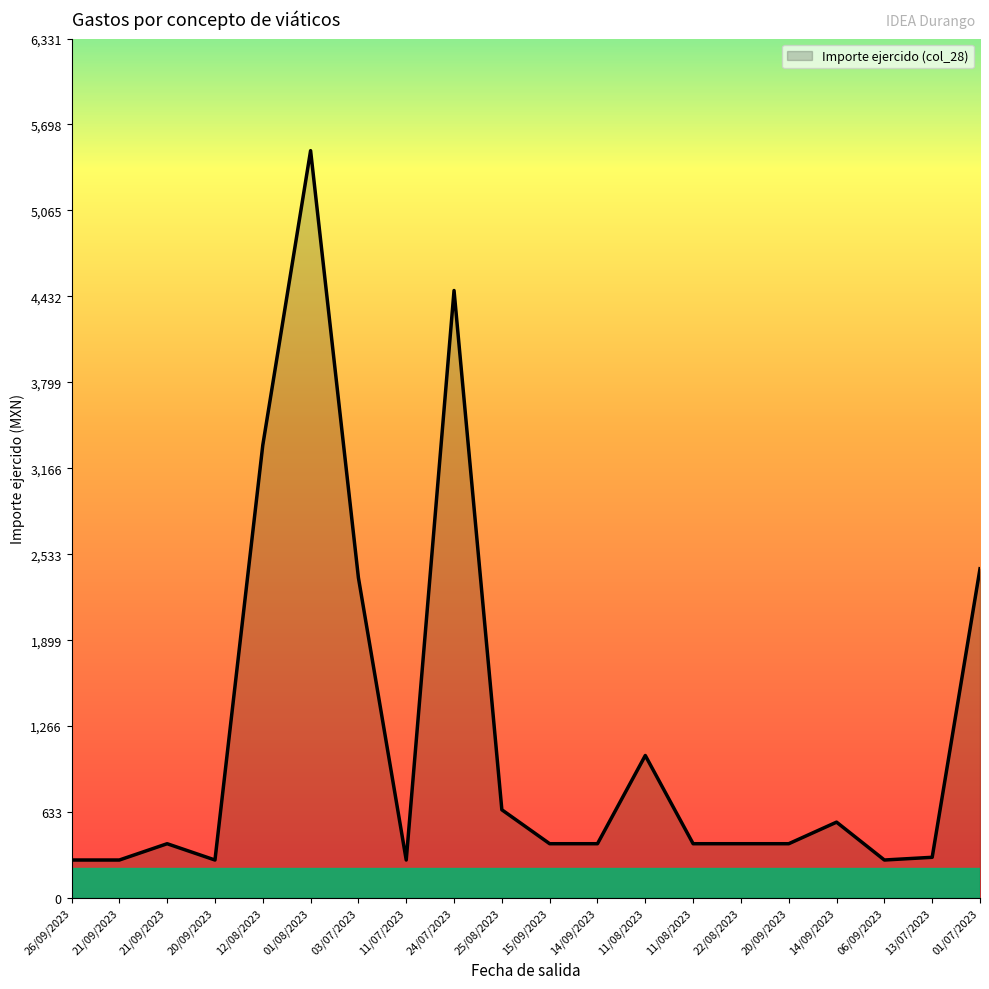

How many values are below 400?

6